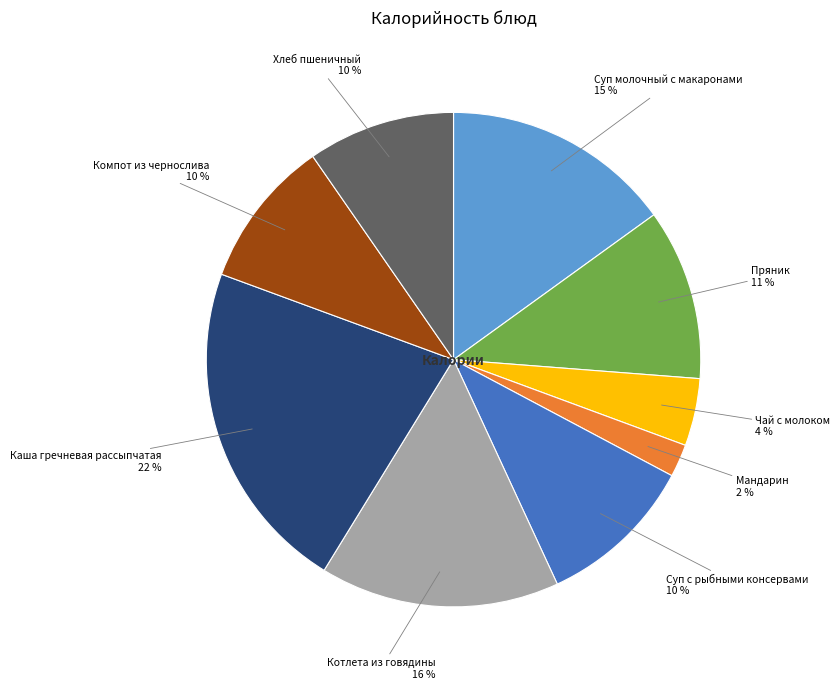

To the nearest percent, what is the difference between the largest and smallest slice percentages?

20%